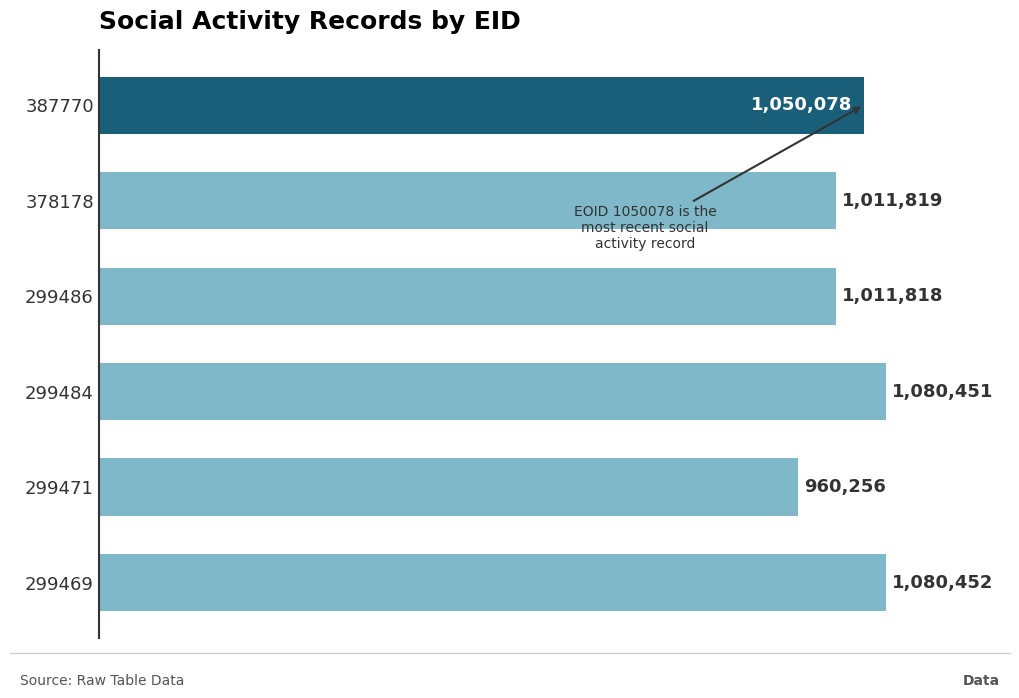

Does the chart contain any negative values?

No